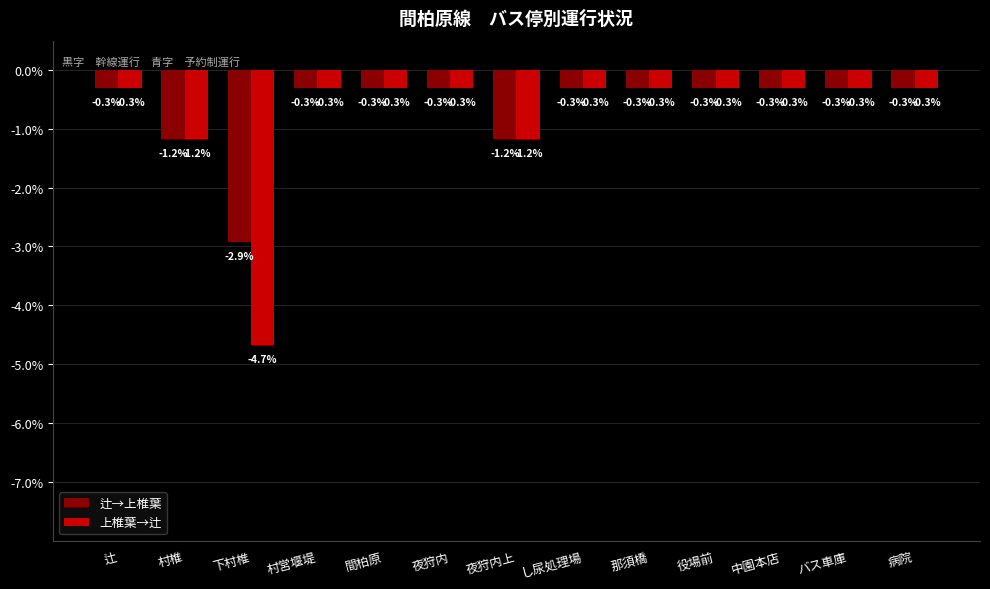

The 辻→上椎葉 series shows -0.3 at 役場前. True or false?

True